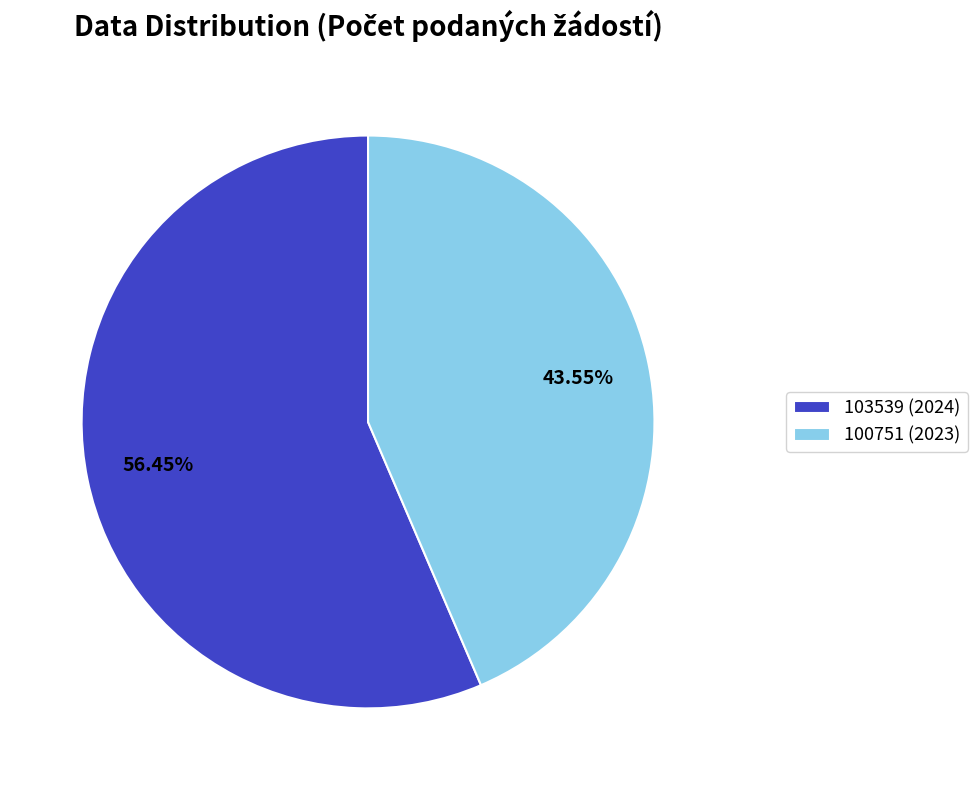

True or false: 100751 (2023) accounts for 44% of the total.

True